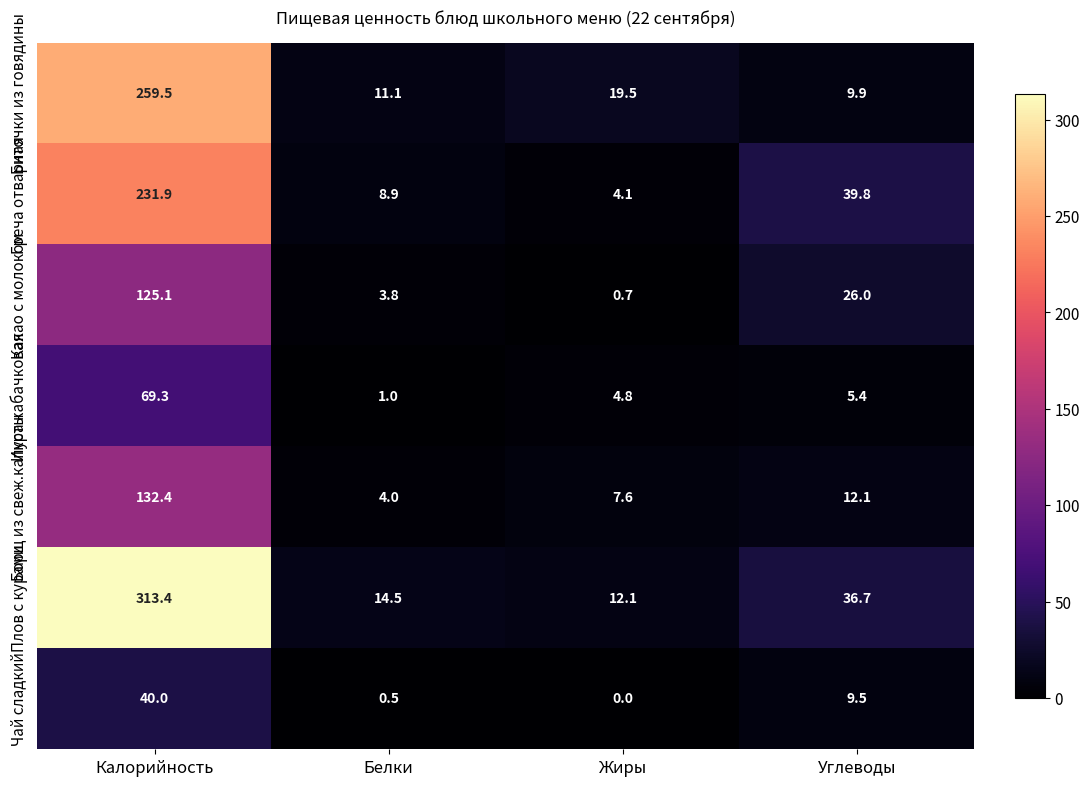

Reading right to left, transcribe all the data shown in this chart.

Биточки из говядины: 9.9	19.5	11.1	259.5
Греча отварная: 39.8	4.1	8.9	231.9
Какао с молоком: 26.0	0.7	3.8	125.1
Икра кабачковая: 5.4	4.8	1.0	69.3
Борщ из свеж.капусты: 12.1	7.6	4.0	132.4
Плов с курами: 36.7	12.1	14.5	313.4
Чай сладкий: 9.5	0.0	0.5	40.0